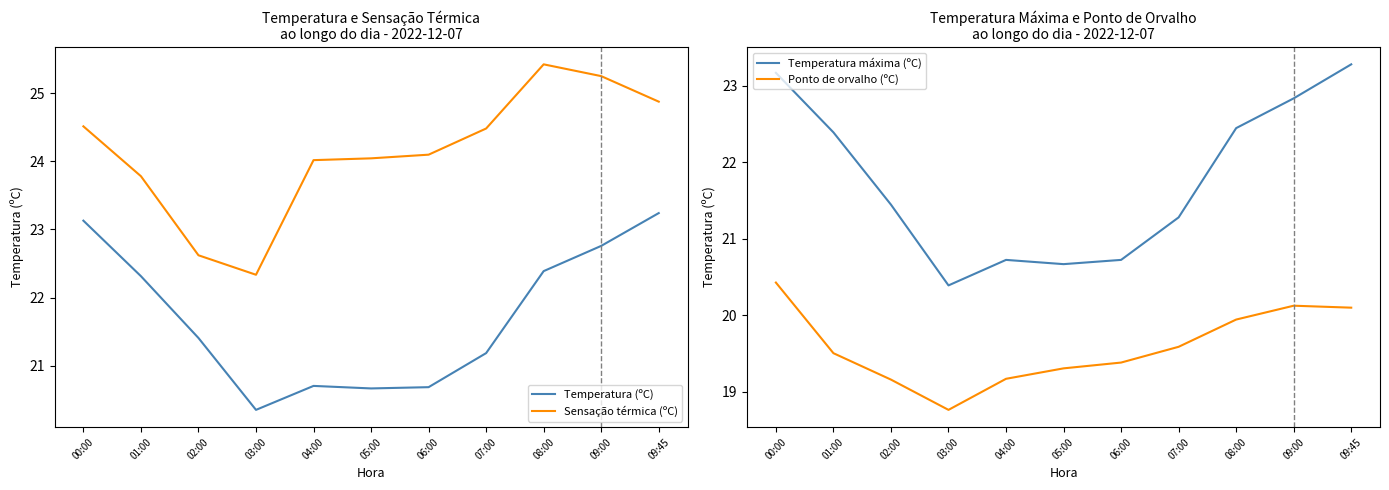

Where is Temperatura (ºC) nearest to the value 21?

07:00